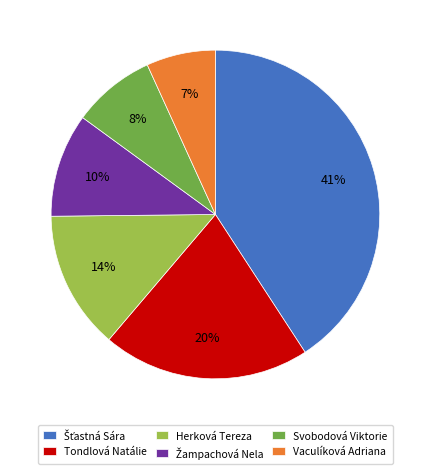

What is the ratio of the value at Svobodová Viktorie to the value at Herková Tereza?

0.6